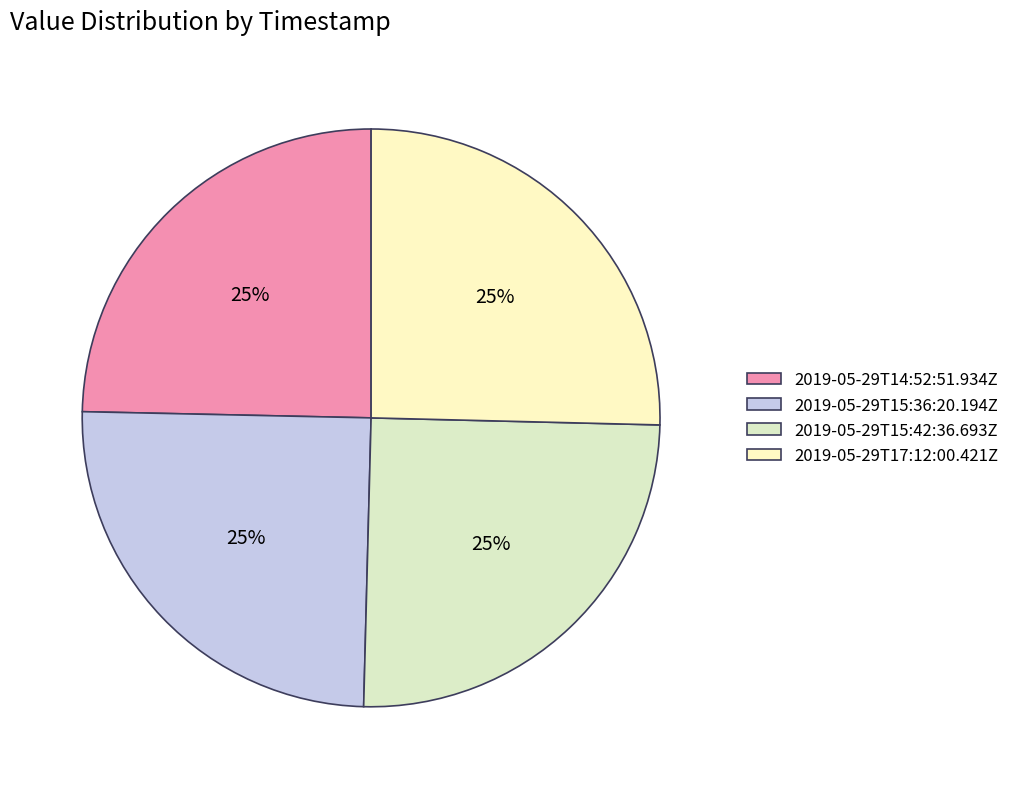

What is the ratio of the value at 2019-05-29T14:52:51.934Z to the value at 2019-05-29T17:12:00.421Z?

1.0